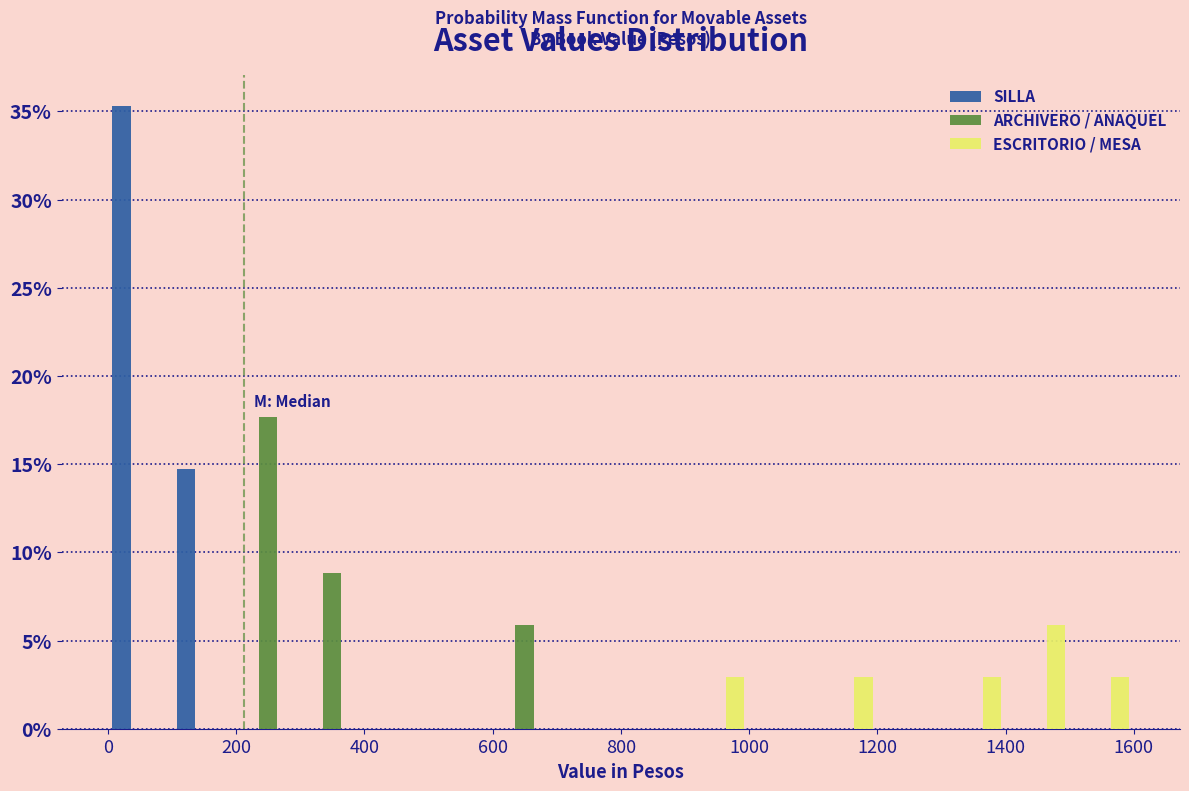

What is the height of the SILLA bar covering 100 to 200 on the x-axis? The values are not printed on the chart, so give them approximately, as read against the axis.

14.5